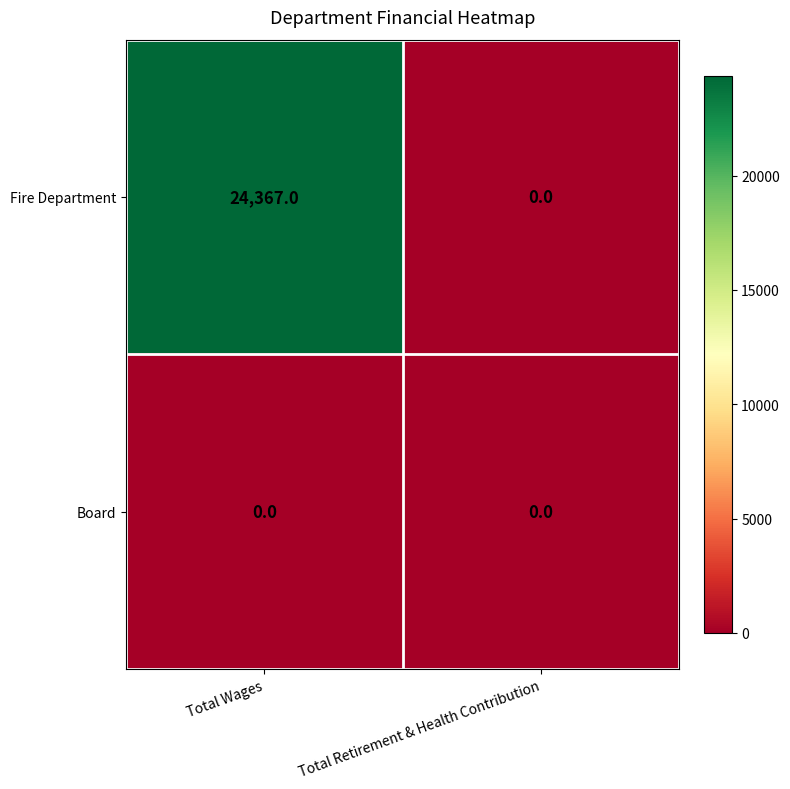

What is the difference between the Fire Department values at Total Wages and Total Retirement & Health Contribution?

24367